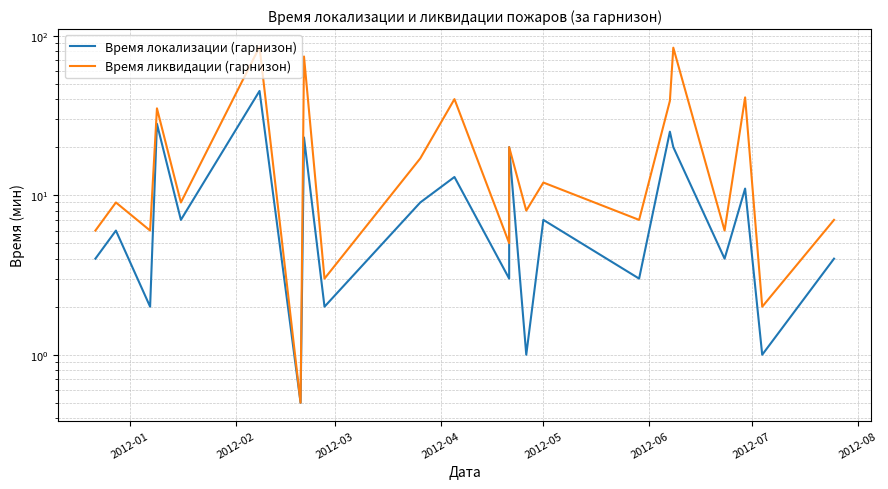

Is the value of Время локализации (гарнизон) at 9 greater than the value of Время ликвидации (гарнизон) at 2012-06?

No